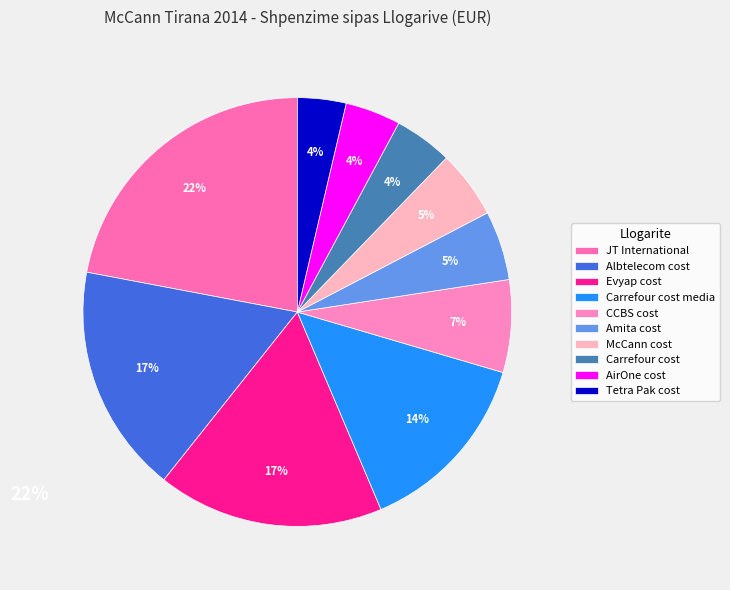

How many slices are in this pie chart?

10